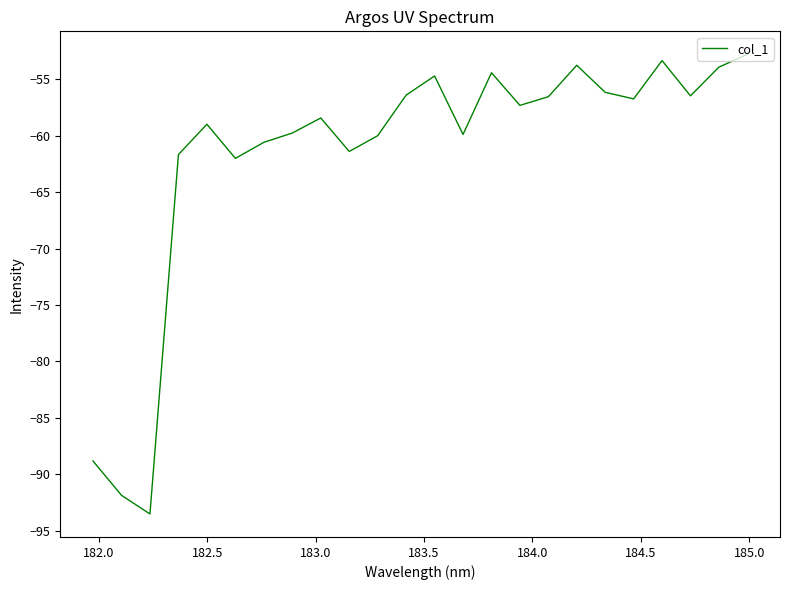

What is the difference between the maximum and minimum values?

40.7